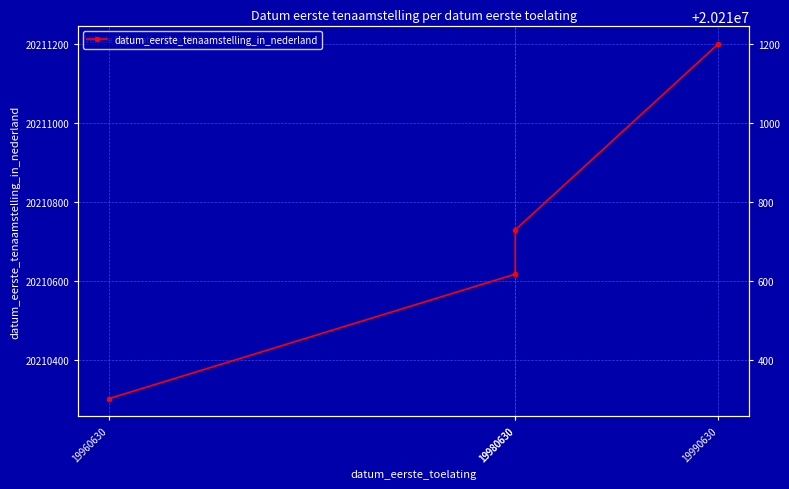

List the labels in order of value, smallest first.

19960630, 19980630, 19980630, 19990630